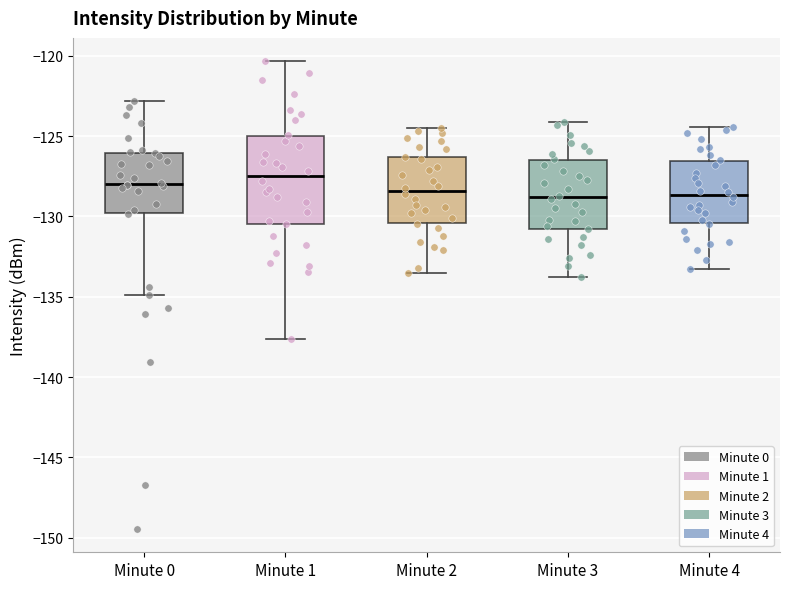

Which box is the tallest, from its lower edge to its upper edge?

Minute 1